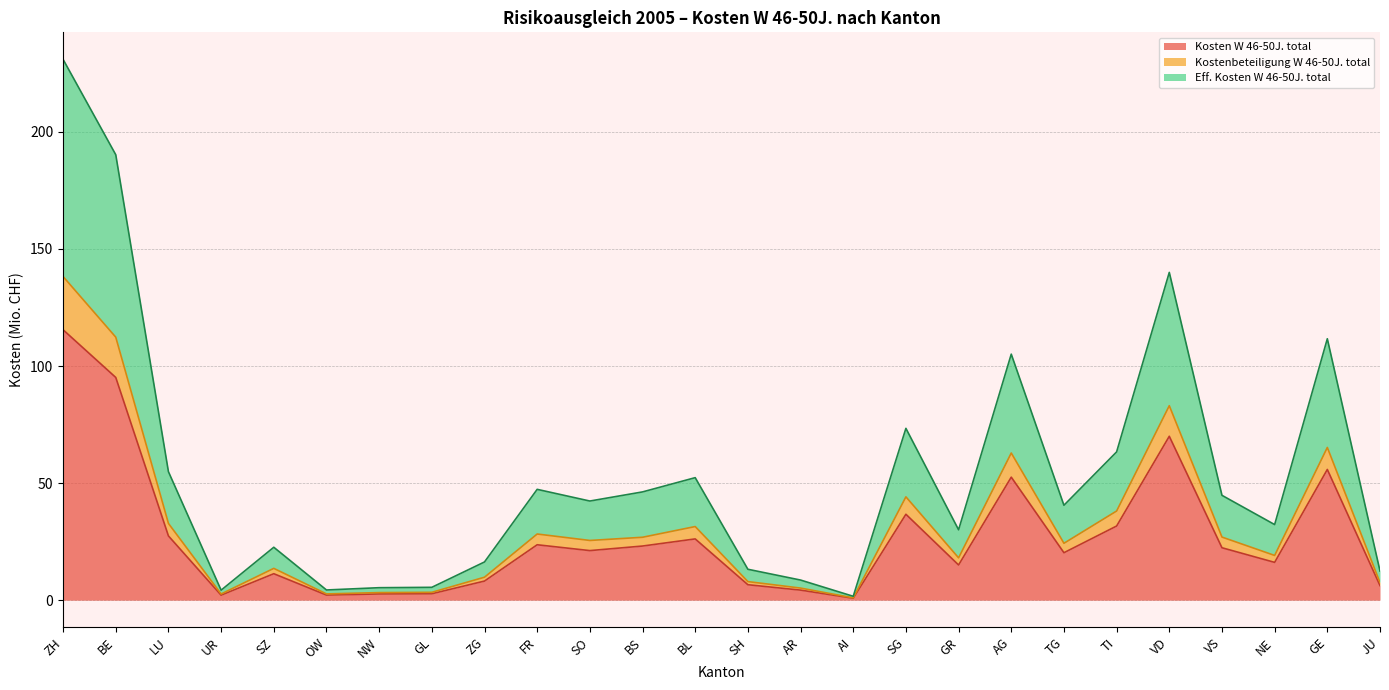

Reading left to right, extract all data points from this chart.

Kosten W 46-50J. total: 115.5	95.1	27.4	2.1	11.3	2.2	2.7	2.7	8.2	23.7	21.2	23.1	26.2	6.6	4.3	0.8	36.7	15.0	52.5	20.3	31.7	70.0	22.4	16.1	55.8	6.2
Kostenbeteiligung W 46-50J. total: 138.2	112.3	32.8	2.6	13.6	2.7	3.2	3.4	9.8	28.3	25.5	26.9	31.4	7.9	5.2	1.0	44.1	18.1	62.9	24.3	38.1	83.1	26.9	19.1	65.2	7.5
Eff. Kosten W 46-50J. total: 231.0	190.3	54.9	4.3	22.6	4.4	5.3	5.5	16.3	47.3	42.3	46.2	52.3	13.2	8.6	1.7	73.4	30.1	105.1	40.5	63.3	140.0	44.8	32.3	111.7	12.5